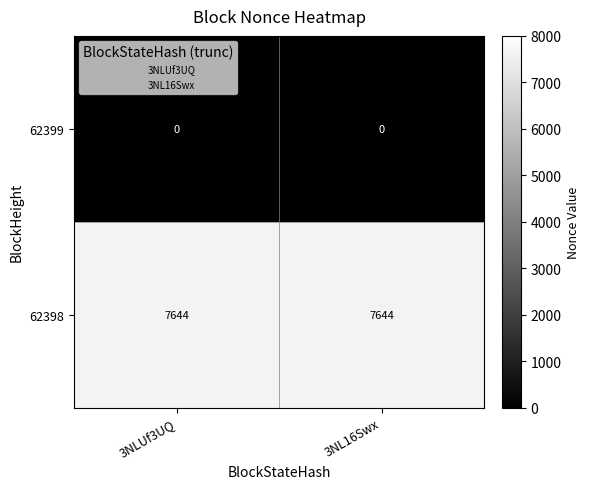

Is the value of 62398 at 3NLUf3UQ greater than the value of 62399 at 3NL16Swx?

Yes